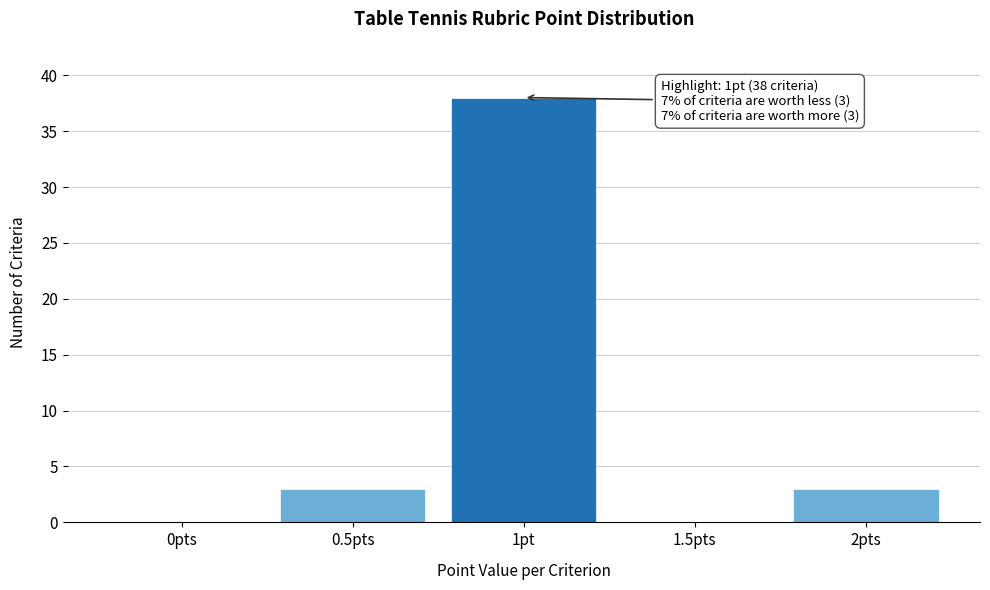

Reading right to left, what are all the values shown in this chart?

2pts=3	1.5pts=0	1pt=38	0.5pts=3	0pts=0